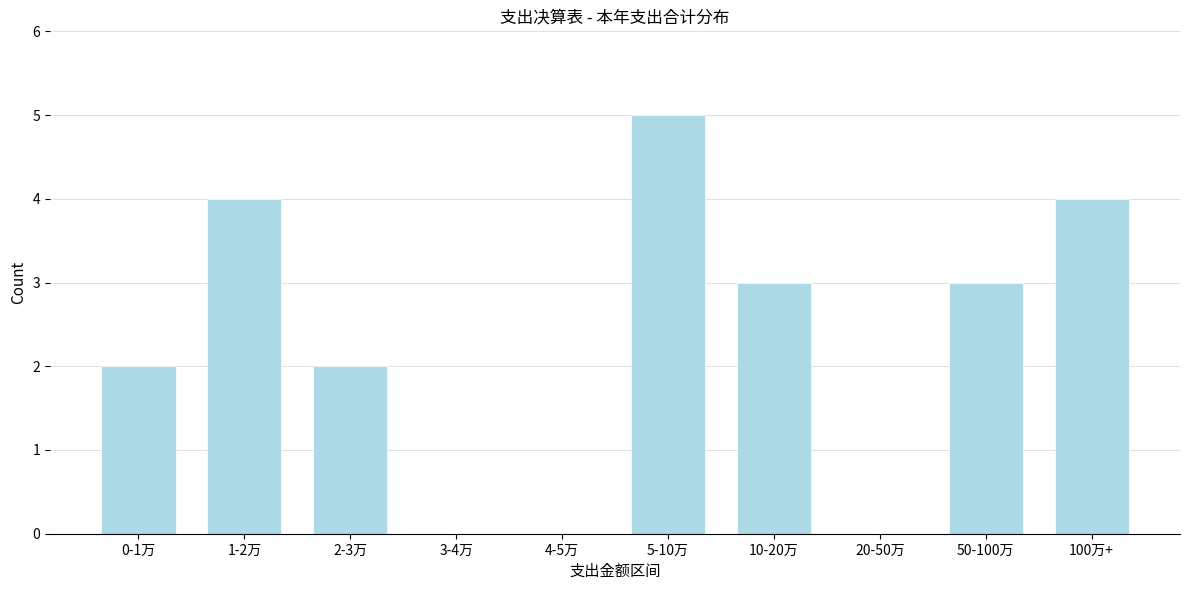

Reading left to right, list all the values displayed in this chart.

0-1万=2	1-2万=4	2-3万=2	3-4万=0	4-5万=0	5-10万=5	10-20万=3	20-50万=0	50-100万=3	100万+=4